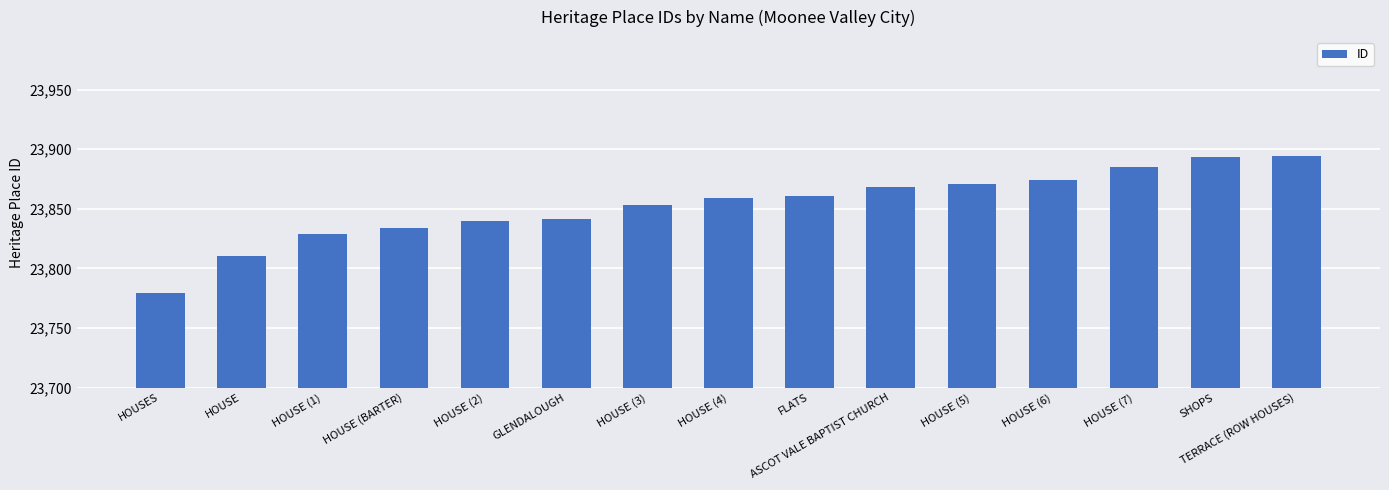

Read the value at GLENDALOUGH, to the nearest 10.

23840